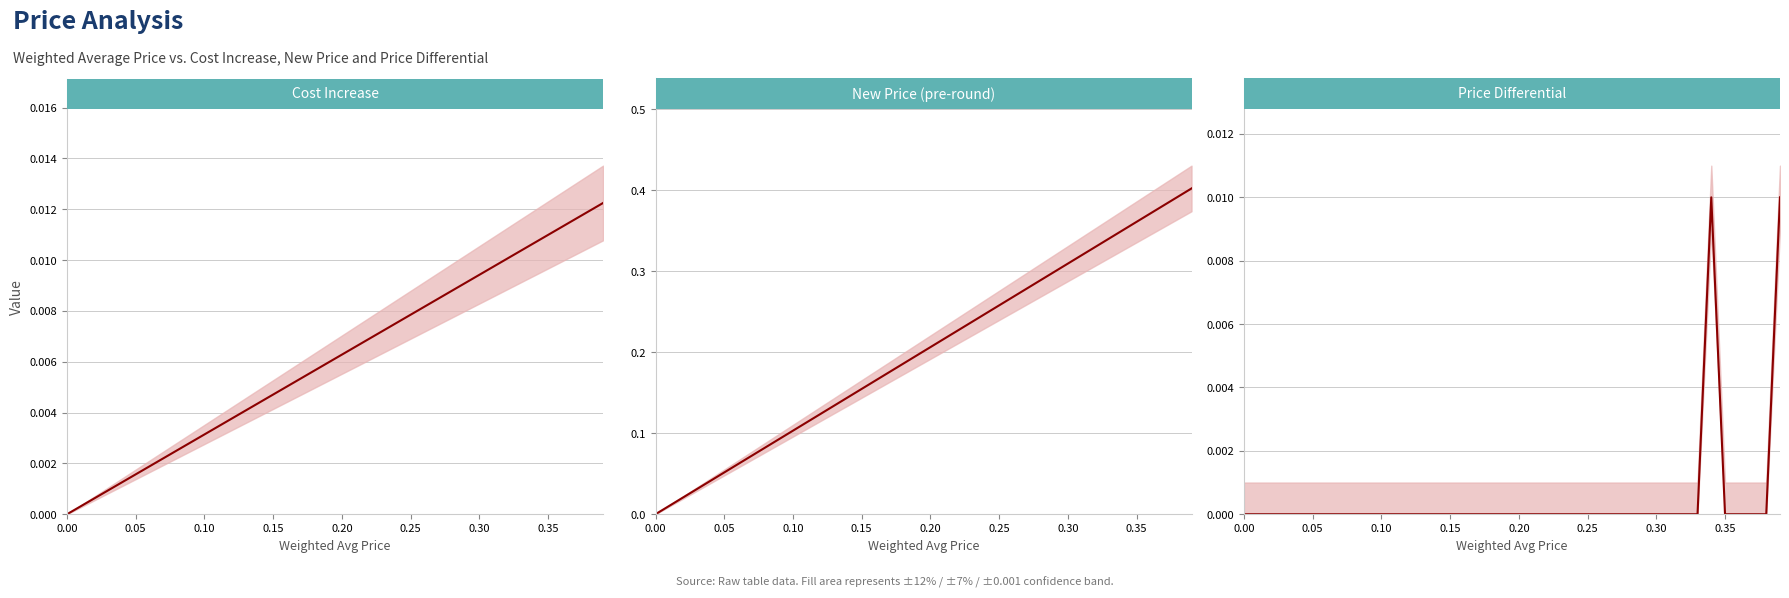

Is this an area chart (filled region under the line)?

No